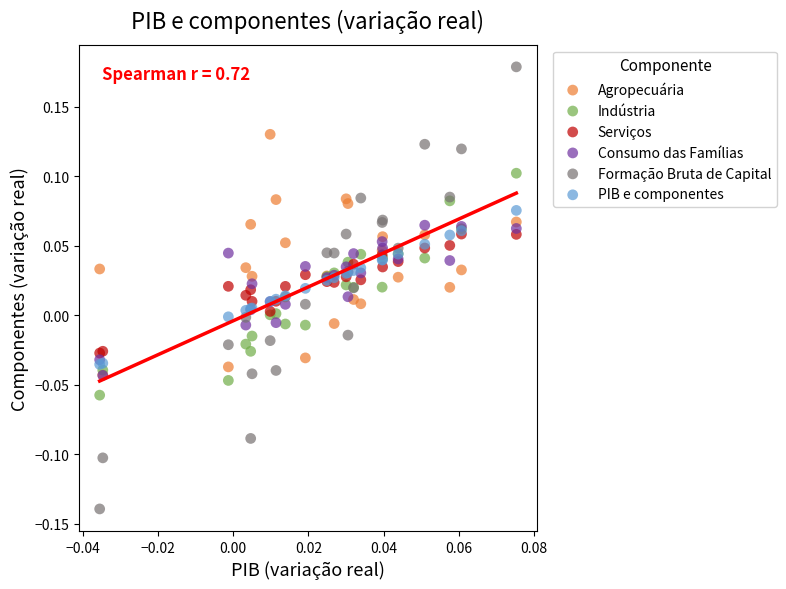

Which series has the widest spread of Y values?

Formação Bruta de Capital